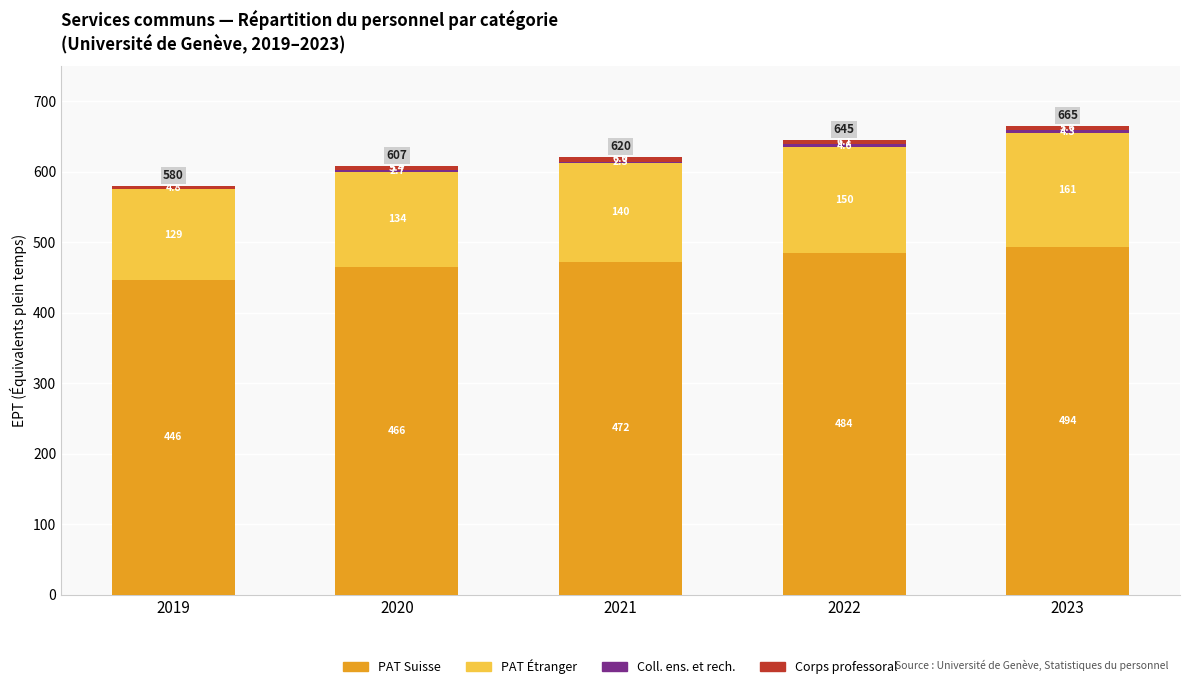

Are the bars horizontal?

No